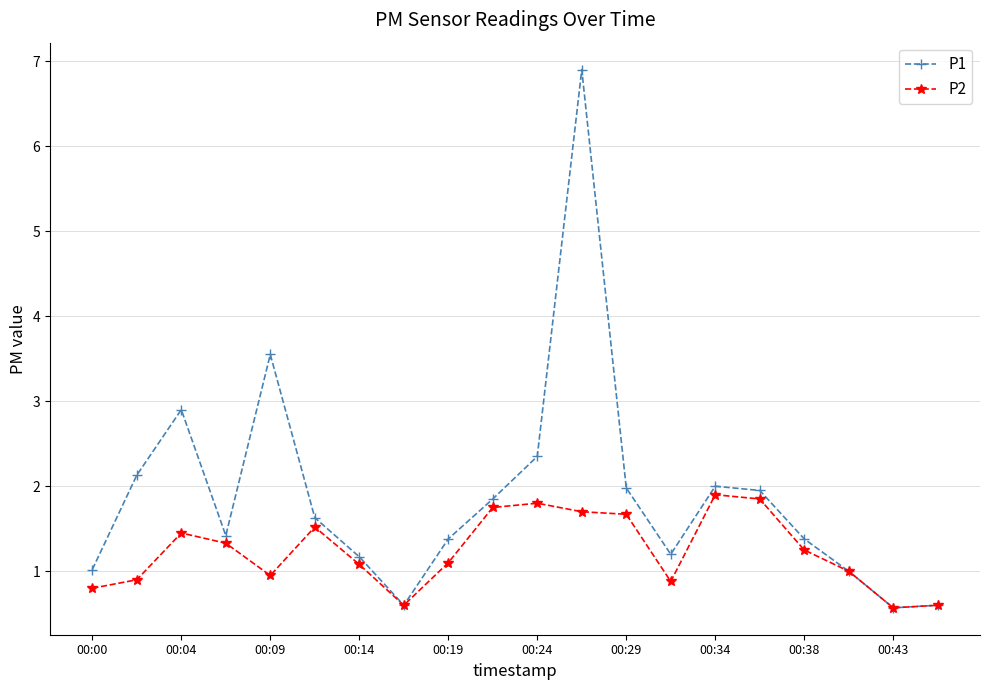

At how many categories does at least one series exceed 5?

1